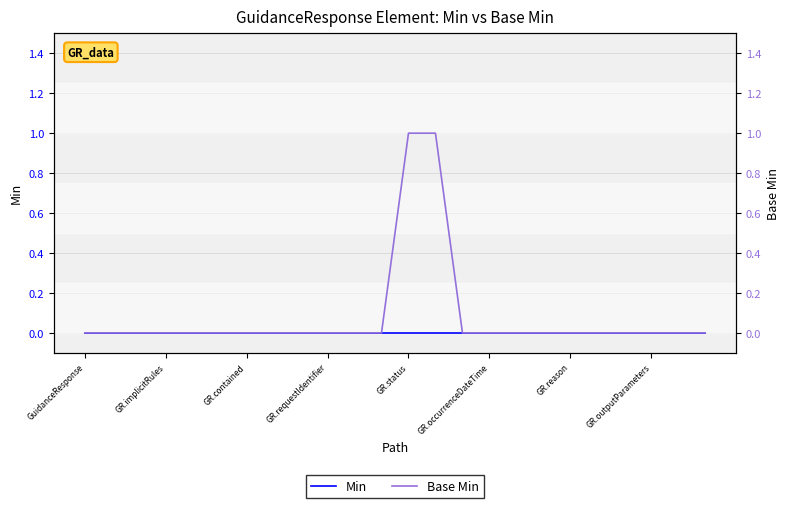

What is the label of the 17th point from the left?

16